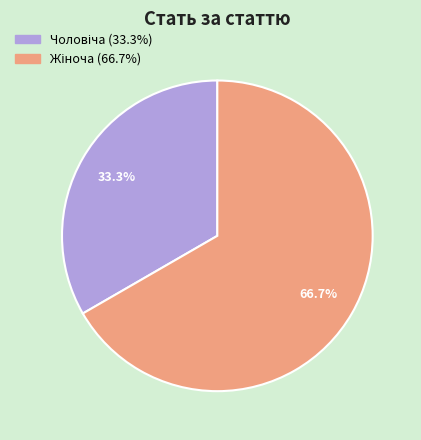

To the nearest percent, what is the average slice percentage?

50%